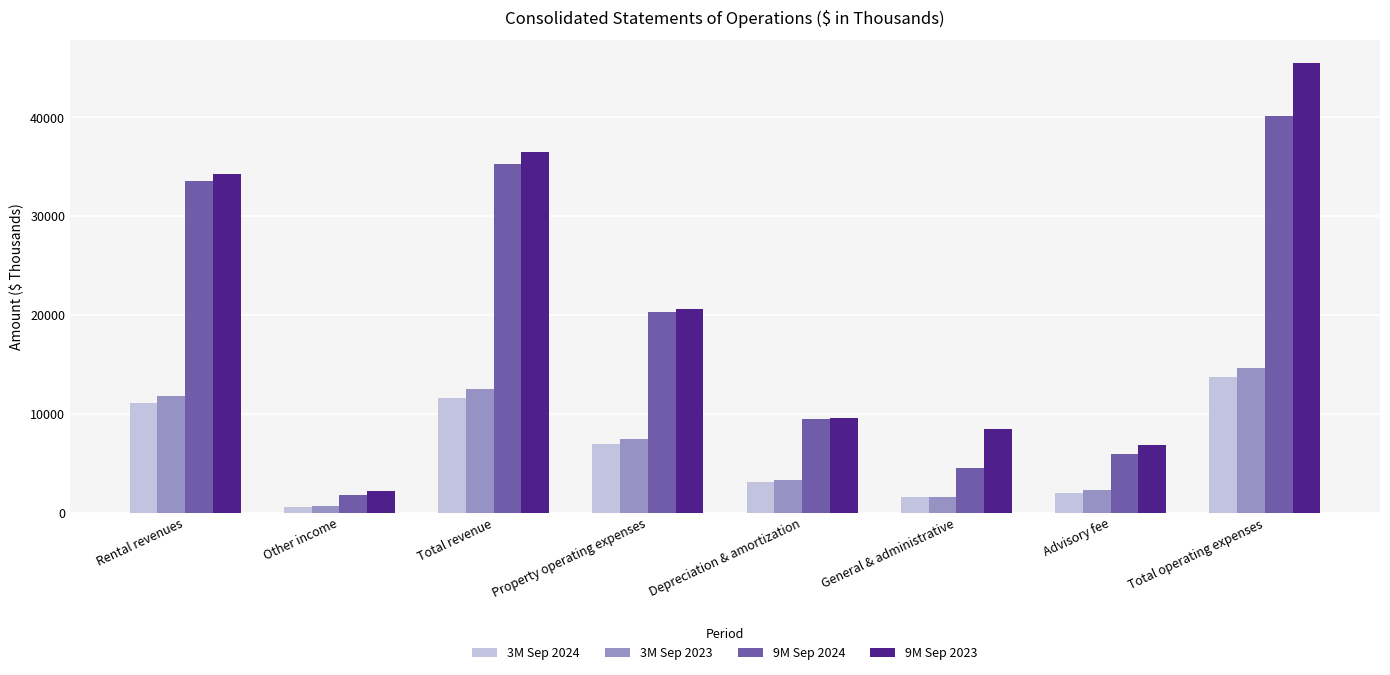

Reading left to right, what are all the values shown in this chart?

3M Sep 2024: 11074	533	11607	6989	3120	1590	1971	13670
3M Sep 2023: 11838	688	12526	7443	3313	1579	2295	14630
9M Sep 2024: 33541	1738	35279	20247	9429	4550	5910	40136
9M Sep 2023: 34236	2217	36453	20580	9615	8424	6883	45502